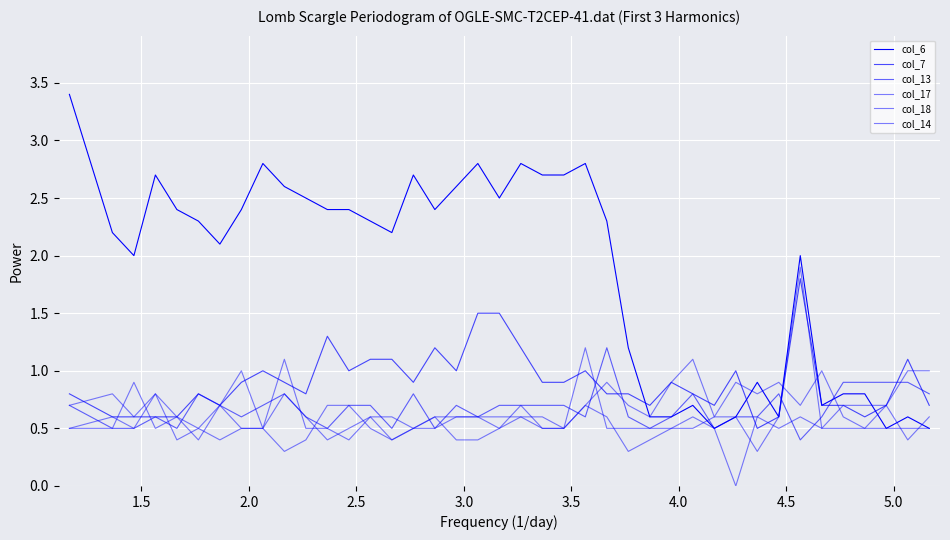

Reading right to left, extract all data points from this chart.

col_6: 0.5	0.6	0.5	0.8	0.8	0.7	2.0	0.6	0.9	0.6	0.5	0.7	0.6	0.6	1.2	2.3	2.8	2.7	2.7	2.8	2.5	2.8	2.6	2.4	2.7	2.2	2.3	2.4	2.4	2.5	2.6	2.8	2.4	2.1	2.3	2.4	2.7	2.0	2.2	3.4
col_7: 0.7	1.1	0.7	0.6	0.7	0.7	1.8	0.6	0.5	1.0	0.7	0.8	0.9	0.7	0.8	0.8	1.0	0.9	0.9	1.2	1.5	1.5	1.0	1.2	0.9	1.1	1.1	1.0	1.3	0.8	0.9	1.0	0.9	0.7	0.8	0.6	0.6	0.6	0.6	0.8
col_13: 0.8	0.9	0.9	0.9	0.9	0.6	0.4	0.8	0.6	0.6	0.5	0.8	0.6	0.5	0.6	1.2	0.6	0.7	0.7	0.7	0.7	0.6	0.7	0.5	0.8	0.5	0.7	0.7	0.5	0.6	0.8	0.7	0.6	0.7	0.8	0.5	0.6	0.5	0.5	0.7
col_17: 0.6	0.4	0.7	0.7	0.7	0.5	0.6	0.5	0.6	0.0	0.5	0.6	0.5	0.5	0.5	0.5	1.2	0.5	0.6	0.6	0.5	0.4	0.4	0.6	0.5	0.4	0.6	0.5	0.4	0.6	0.8	0.5	0.5	0.4	0.5	0.4	0.8	0.5	0.6	0.5
col_18: 0.5	0.5	0.5	0.5	0.5	0.5	1.9	0.6	0.3	0.6	0.6	0.5	0.5	0.4	0.3	0.6	0.7	0.5	0.5	0.7	0.5	0.6	0.6	0.5	0.5	0.4	0.5	0.7	0.7	0.4	0.3	0.5	0.5	0.7	0.4	0.6	0.5	0.9	0.5	0.5
col_14: 1.0	1.0	0.7	0.5	0.6	1.0	0.7	0.9	0.8	0.9	0.6	1.1	0.9	0.6	0.7	0.9	0.7	0.5	0.5	0.6	0.6	0.6	0.6	0.6	0.5	0.6	0.6	0.4	0.5	0.5	1.1	0.5	1.0	0.7	0.5	0.6	0.8	0.6	0.8	0.7